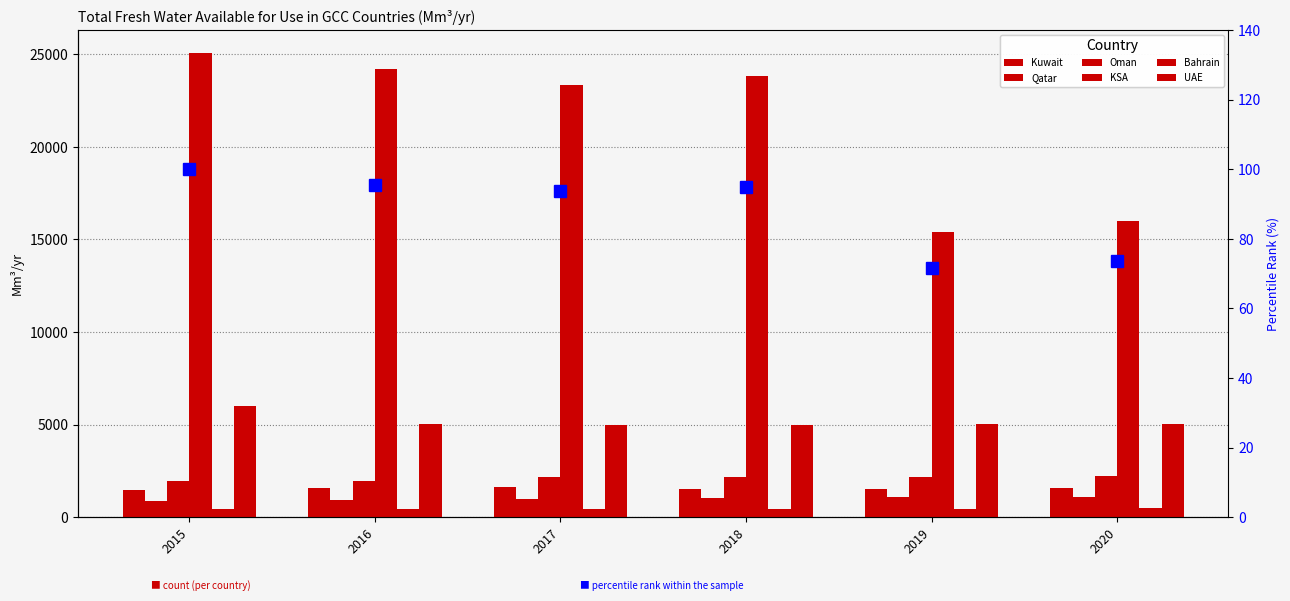

List the labels in order of value, largest first.

2015, 2016, 2018, 2017, 2020, 2019